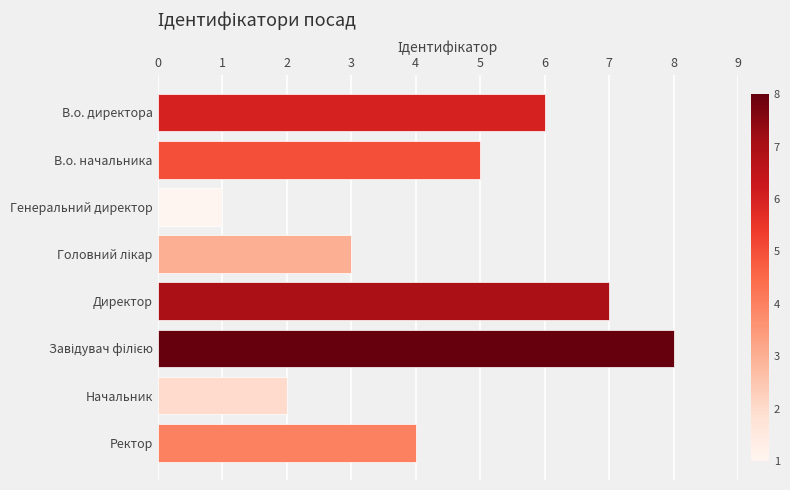

Reading top to bottom, transcribe all the data shown in this chart.

6	5	1	3	7	8	2	4